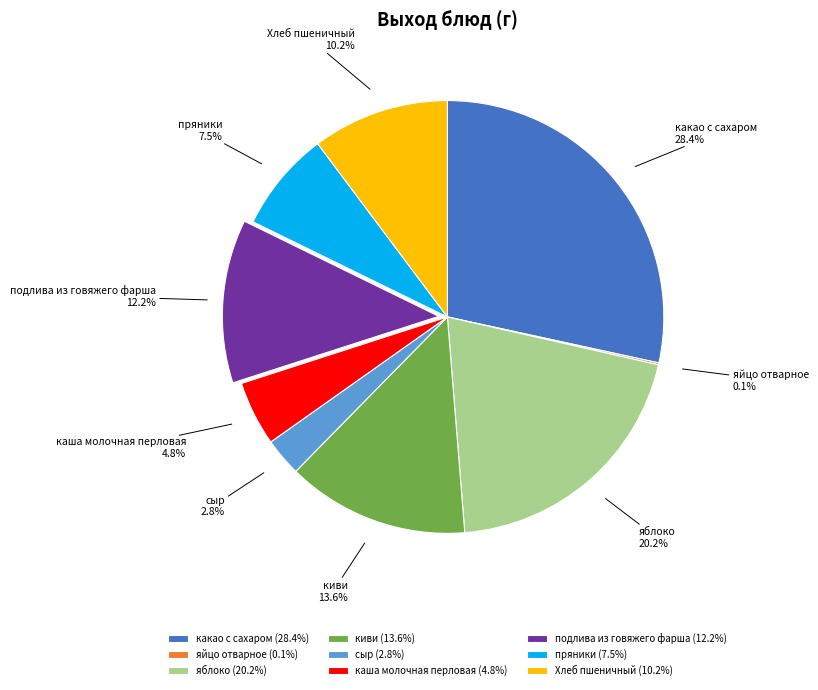

To the nearest percent, what is the combined percentage of подлива из говяжего фарша and какао с сахаром?

41%